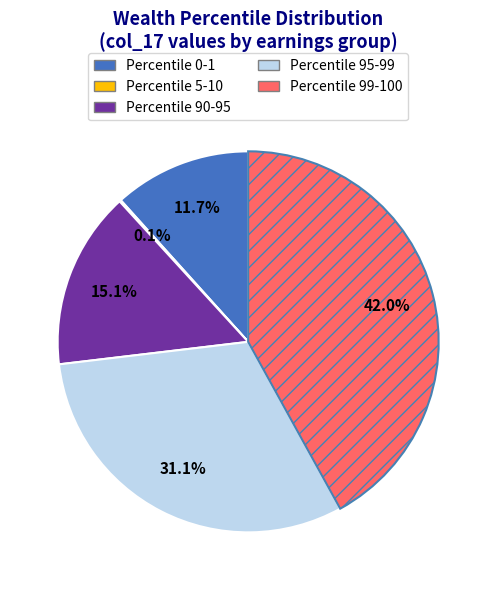

Is there a majority slice in this chart?

No